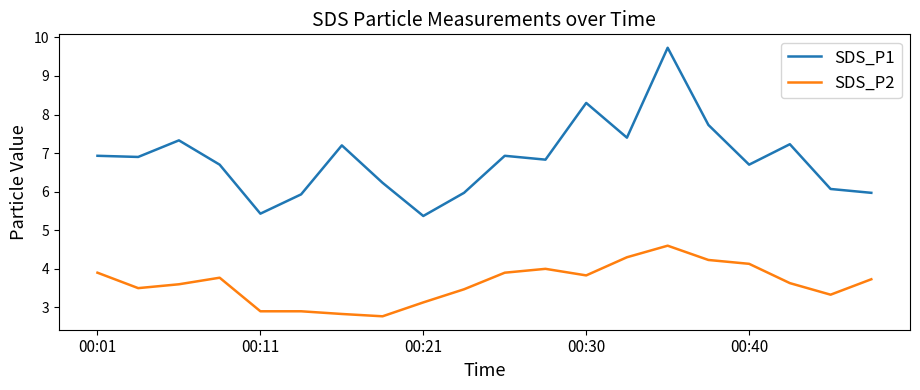

Which series has the largest range (max minus min)?

SDS_P1